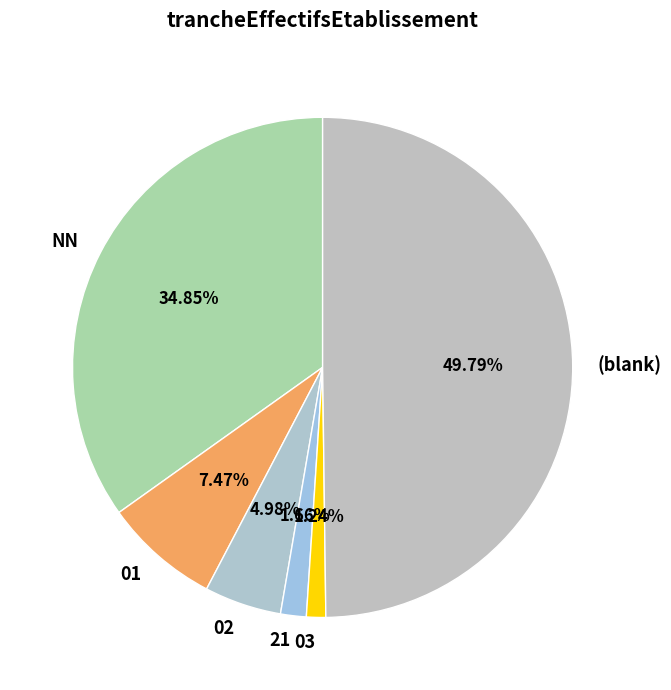

Approximately how many times larger is the value at NN compared to (blank)?

0.7